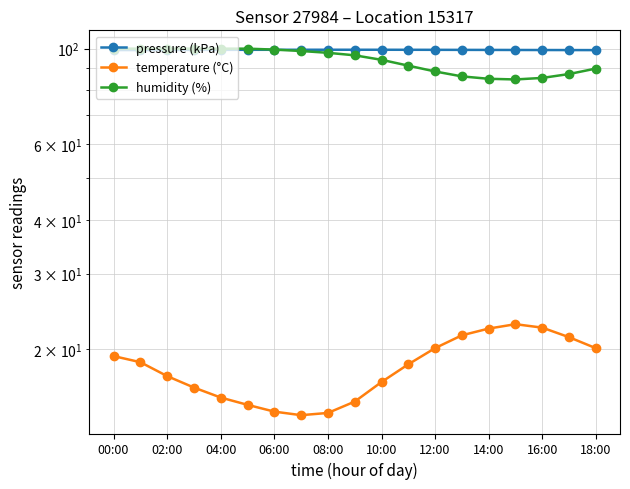

Between 12:00 and 11, which series saw the biggest shift?

humidity (%)